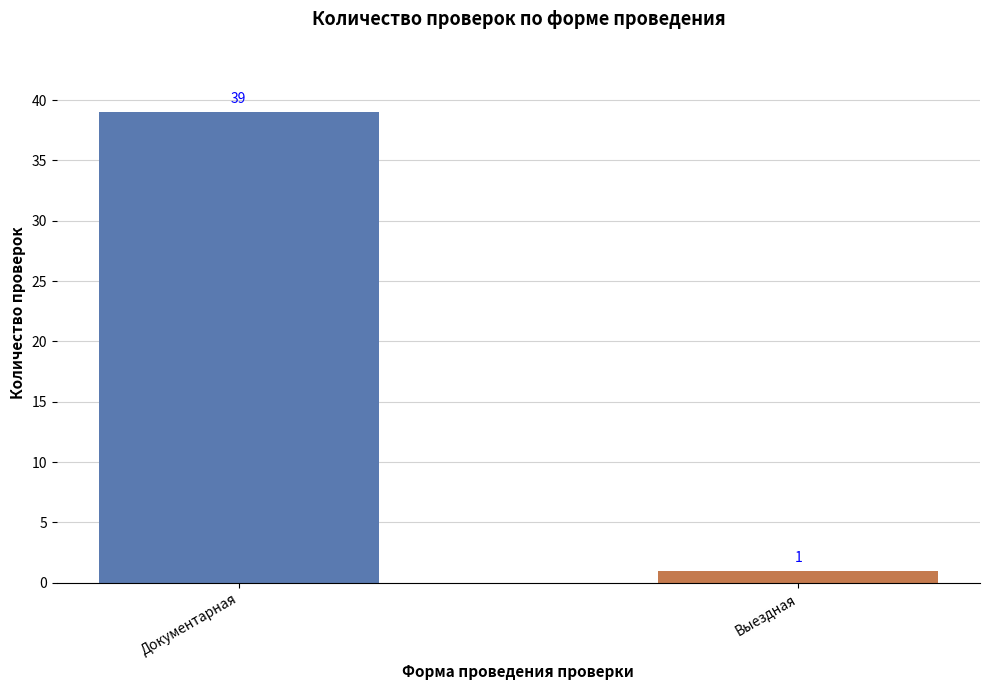

What is the greatest value displayed?

39